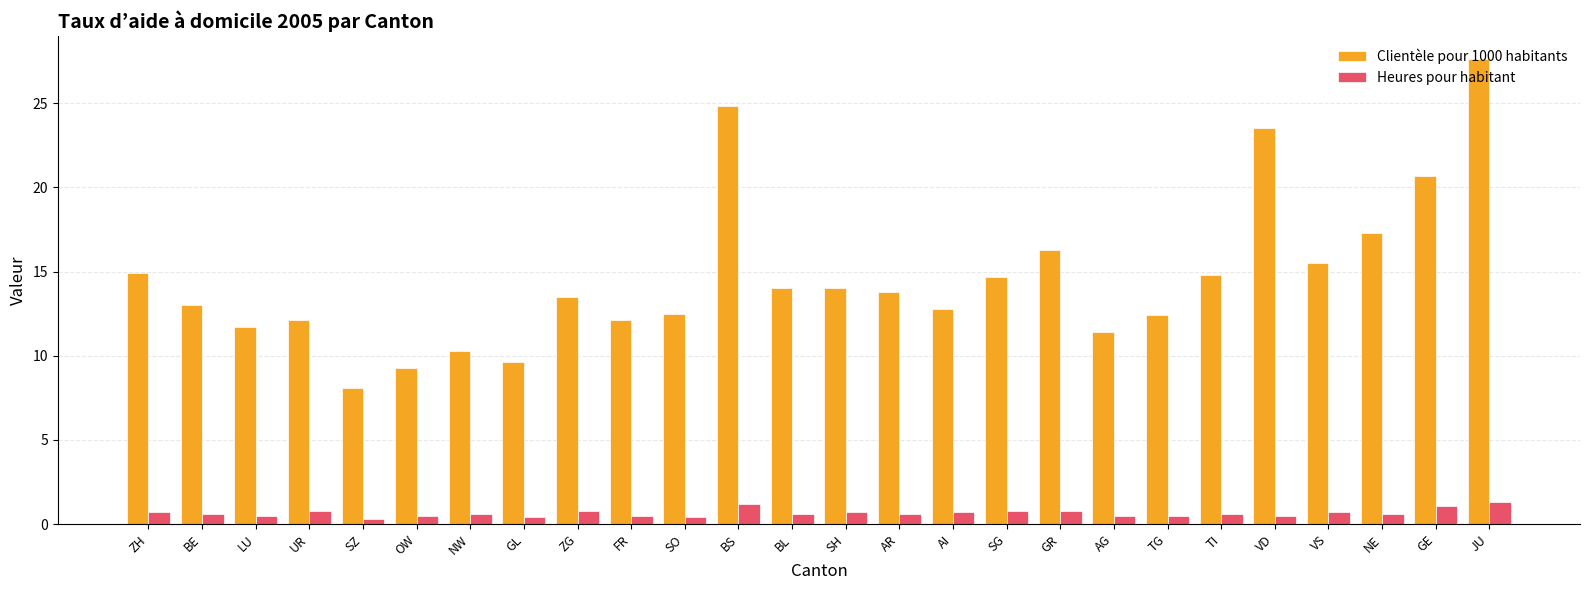

List the series in order of their peak value, highest first.

Clientèle pour 1000 habitants, Heures pour habitant